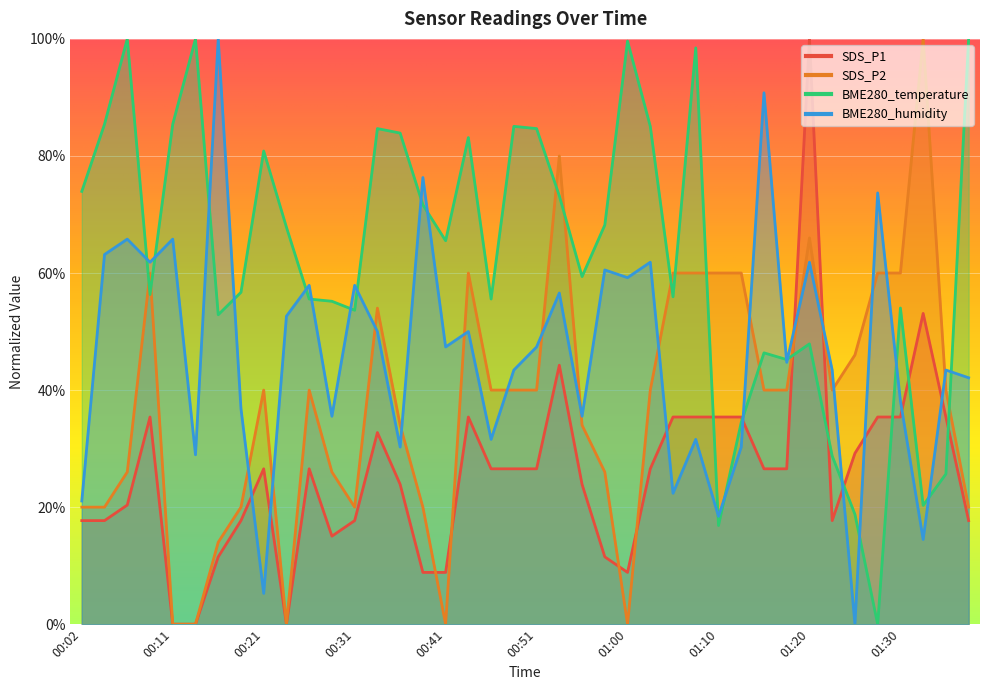

Rank the series at 00:38 from highest to lowest value.

BME280_humidity, BME280_temperature, SDS_P2, SDS_P1